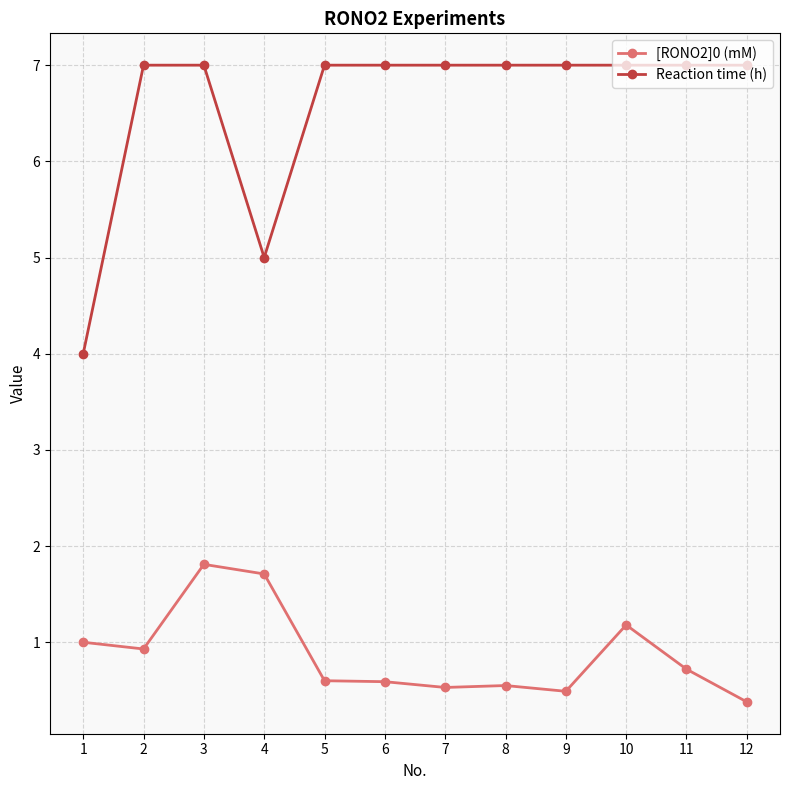

At which category does the chart reach its minimum across all series?

12